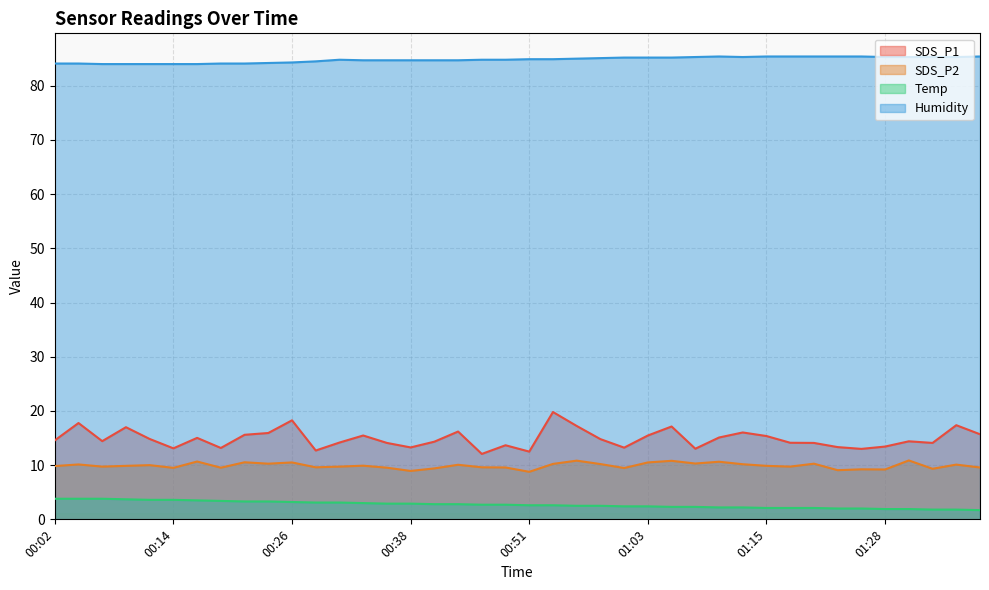

What is the difference between the maximum and second lowest values in the SDS_P1 series?

7.3